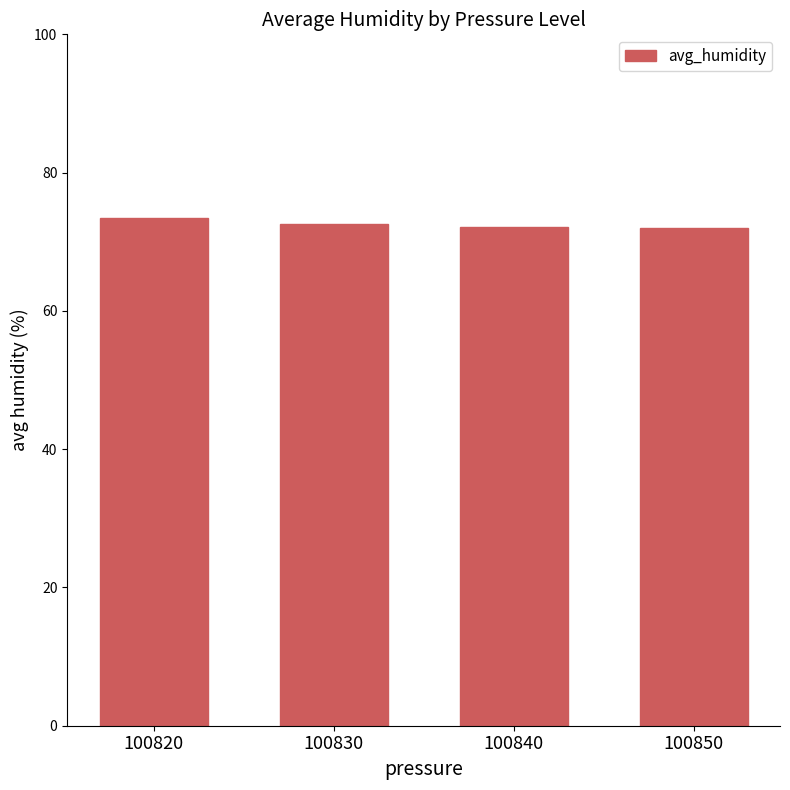

What value does the data have at 100840?

72.2